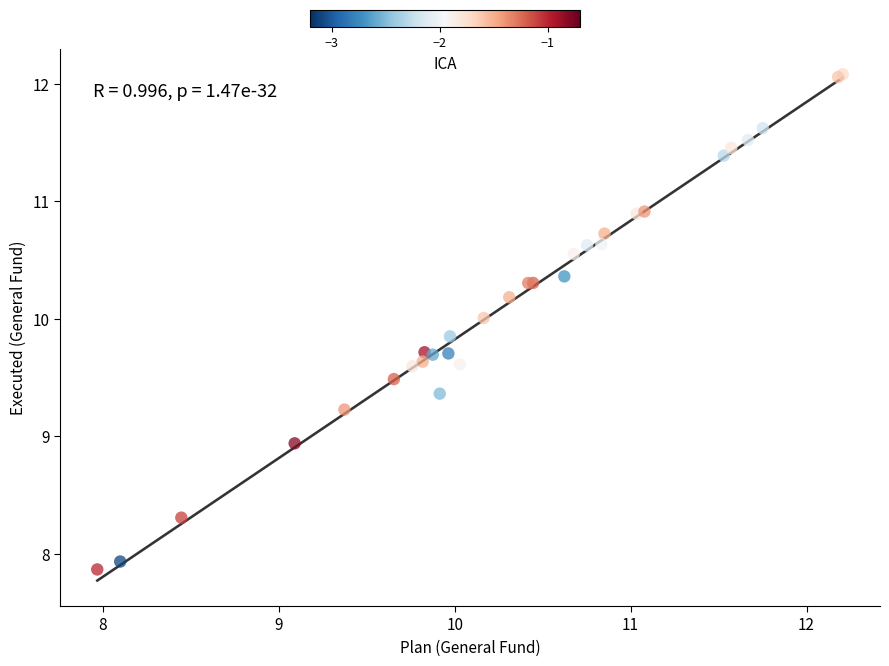

What Y value in the scatter plot is closest to 9?

8.9